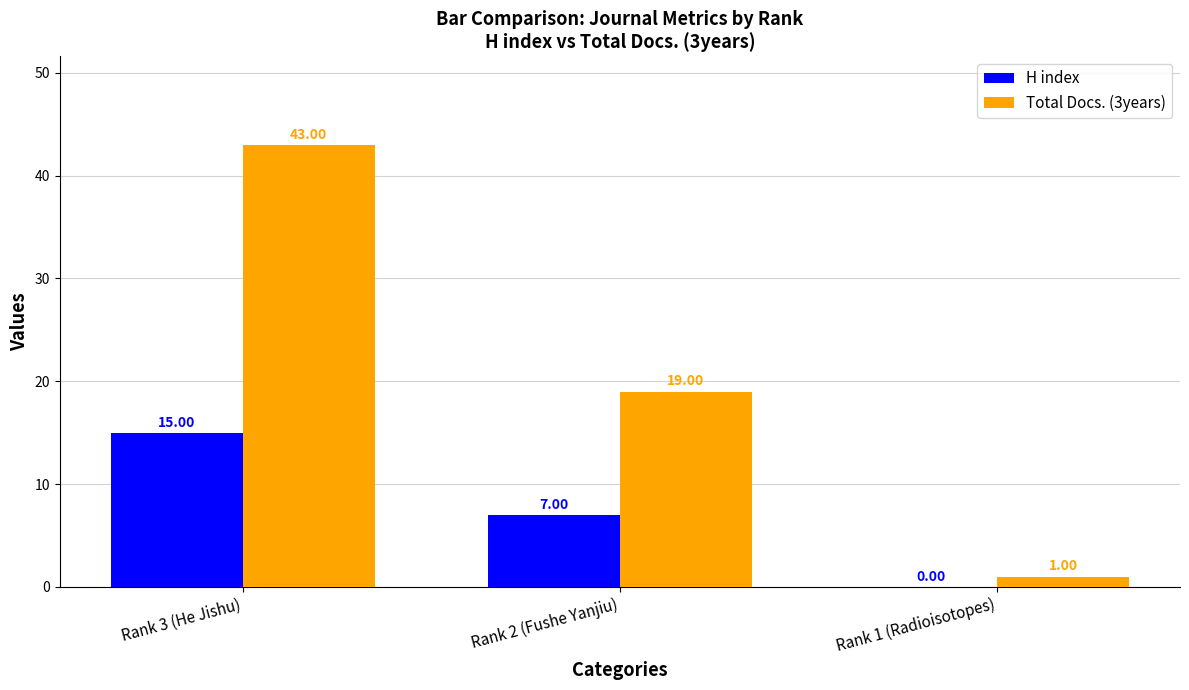

How many groups of bars are there?

3